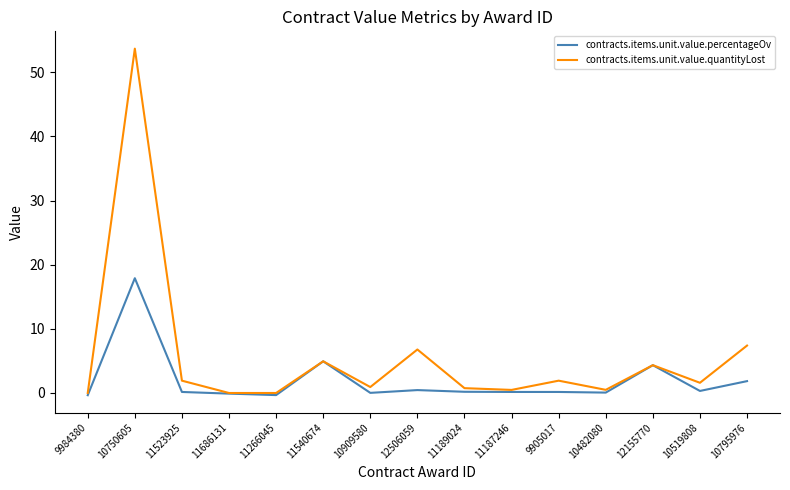

Which series has the largest range (max minus min)?

contracts.items.unit.value.quantityLost